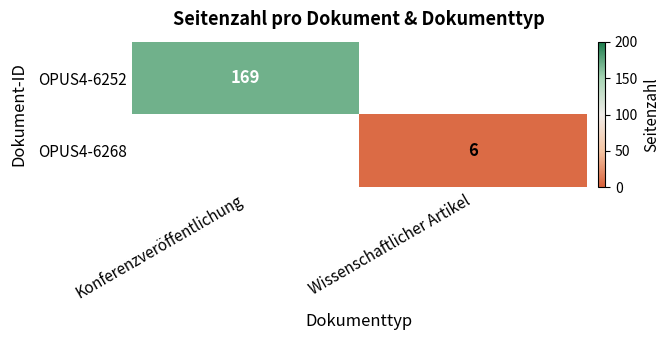

Count the number of categories in the chart.

2